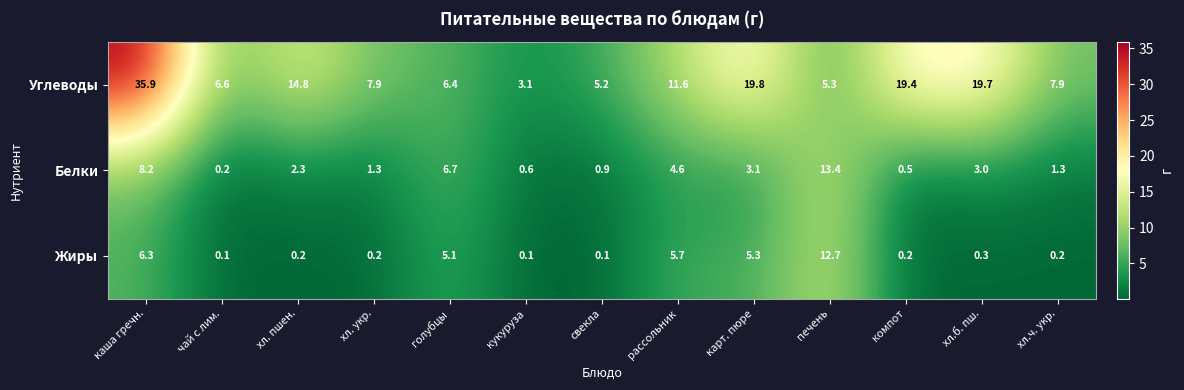

What is the highest value of the Белки series?

13.4